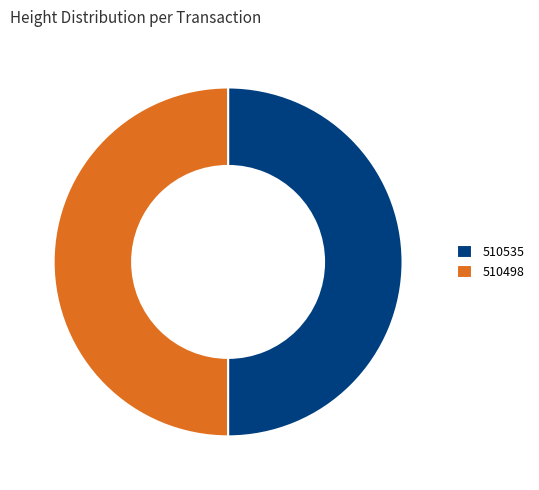

Is the sum of 510535 and 510498 greater than half?

Yes